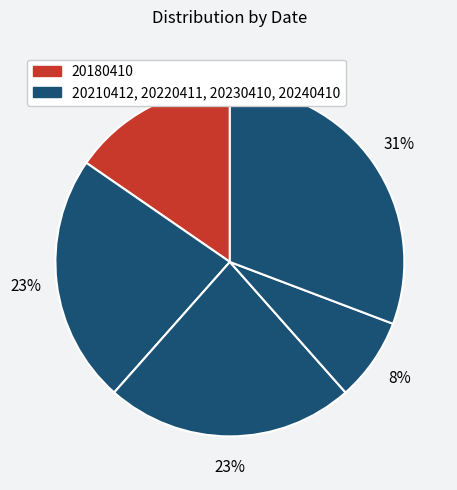

Is there any slice that represents more than half of the pie?

No